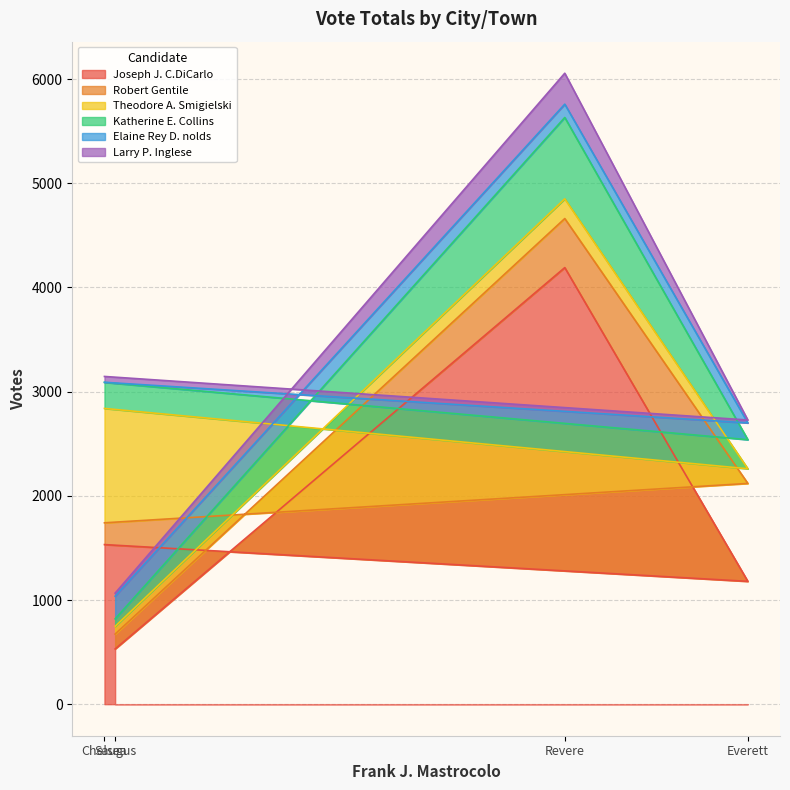

What is the difference between the highest and lowest values at Everett?

1151